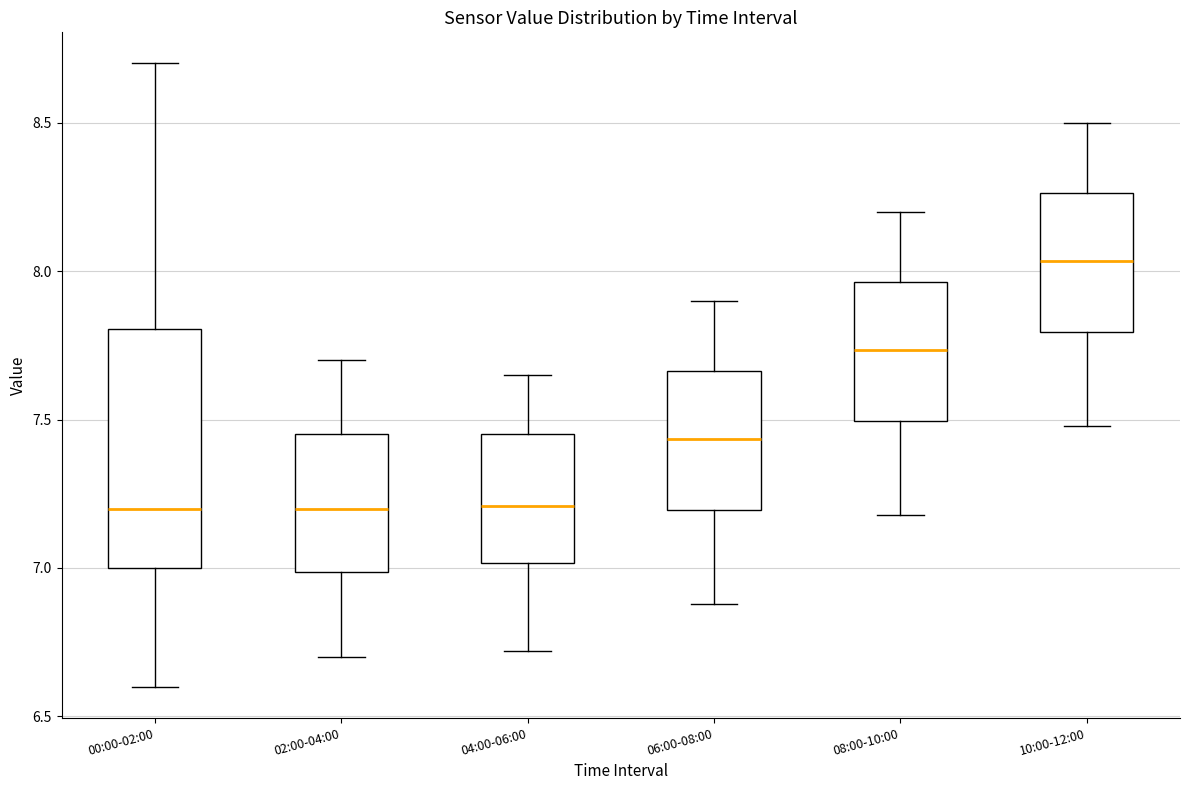

Comparing the boxes themselves (not the whiskers), which one is the tallest?

00:00-02:00